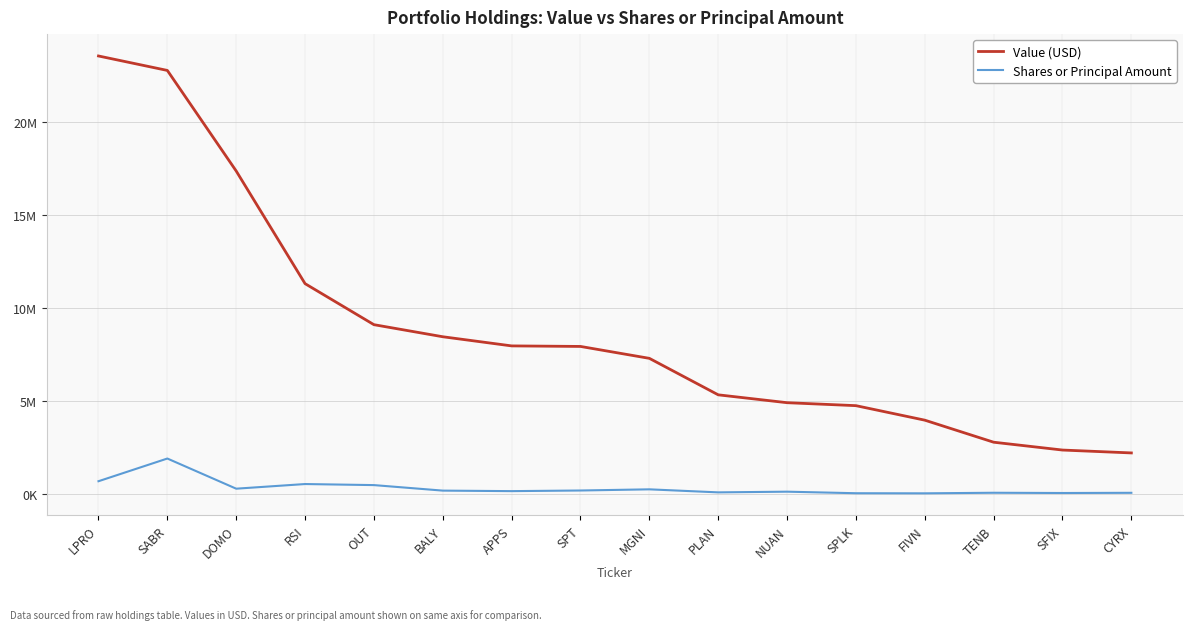

What are all the series names shown in the legend?

Value (USD), Shares or Principal Amount